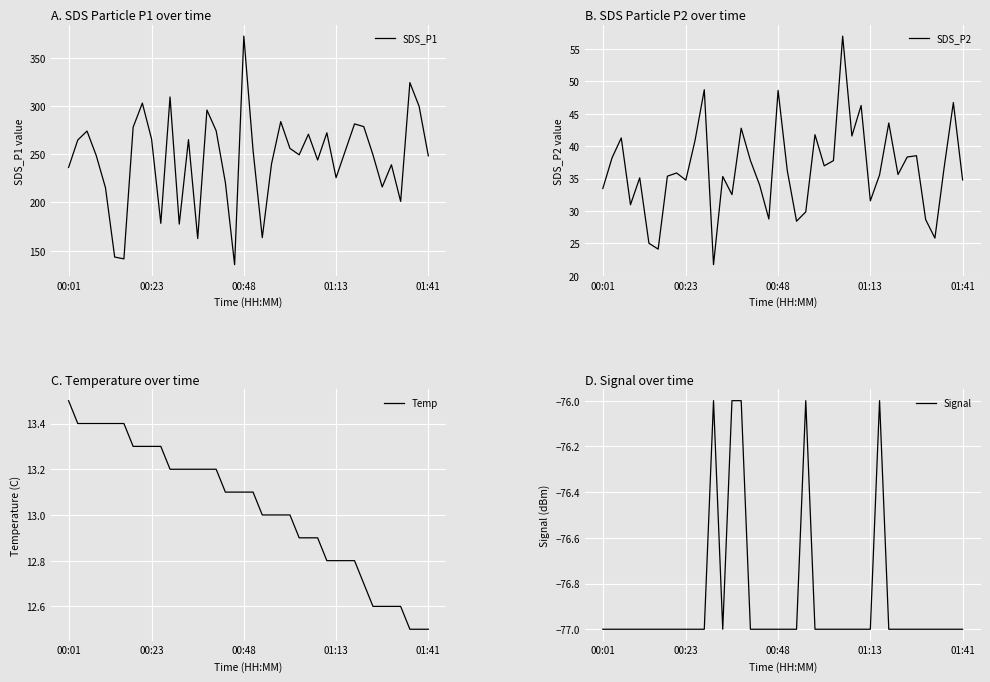

Count the number of data series in this chart.

4